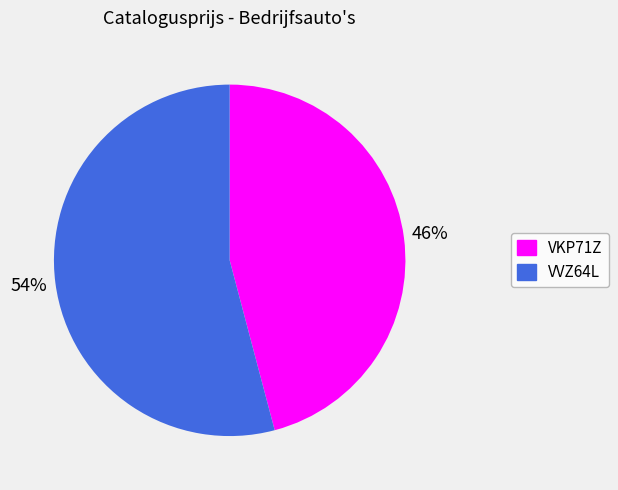

Between VVZ64L and VKP71Z, which is larger?

VVZ64L